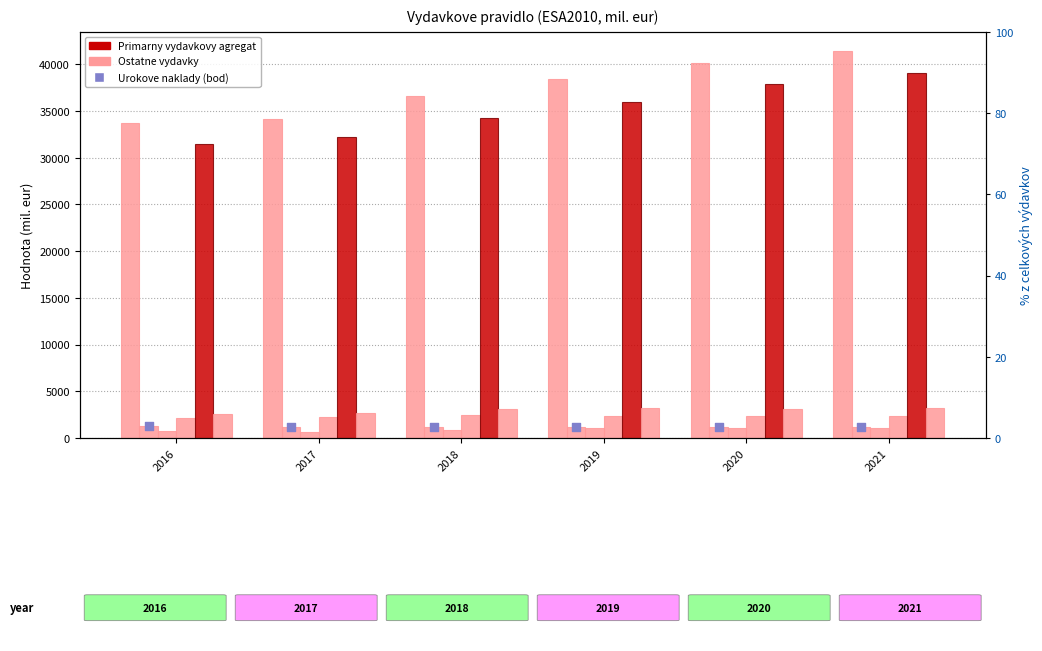

Which series has the widest spread of Y values?

1. Celkove vydavky